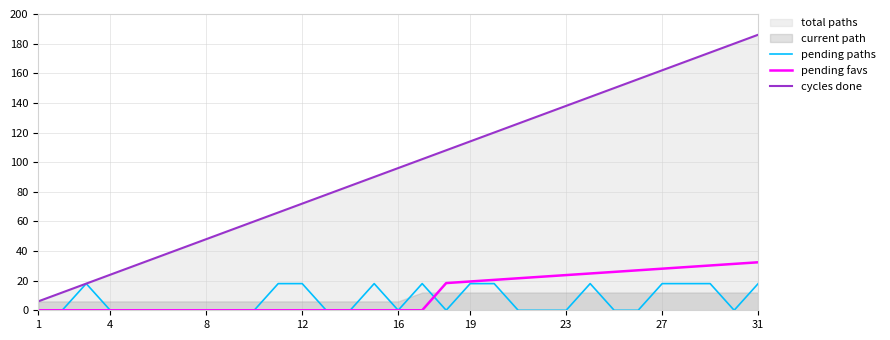

The pending favs series shows 0.0 at 8. True or false?

True